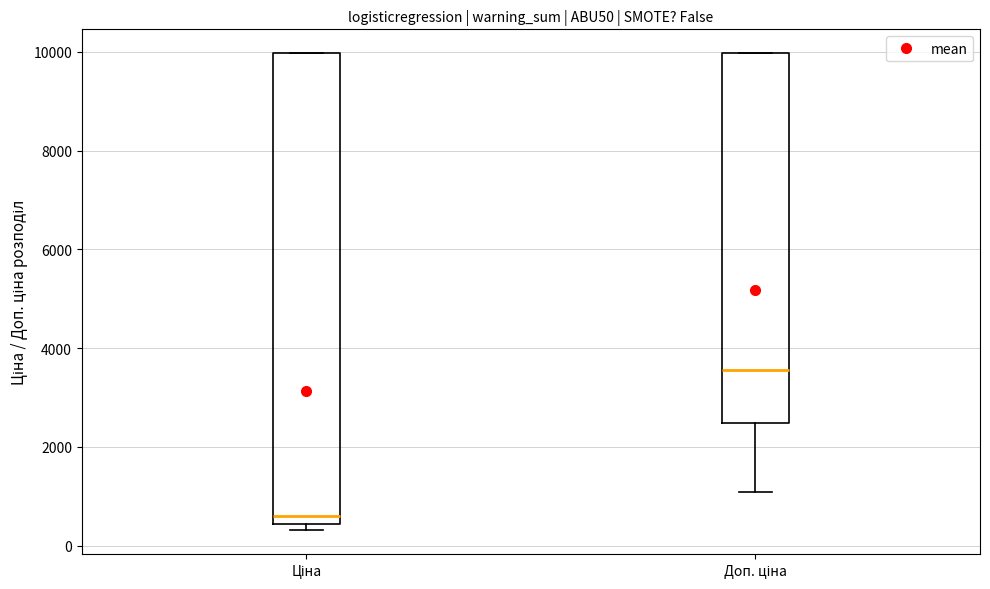

Reading left to right, transcribe this box plot: for each box, give where its median line is, the range the box spans, and where its two whiskers end, as read against the y-axis. The values are not printed on the chart, so give them approximately, as read against the axis.

Ціна: median 600, box 400 to 10000, whiskers 400 (just below the box's lower edge) to 10000
Доп. ціна: median 3600, box 2400 to 10000, whiskers 1000 to 10000